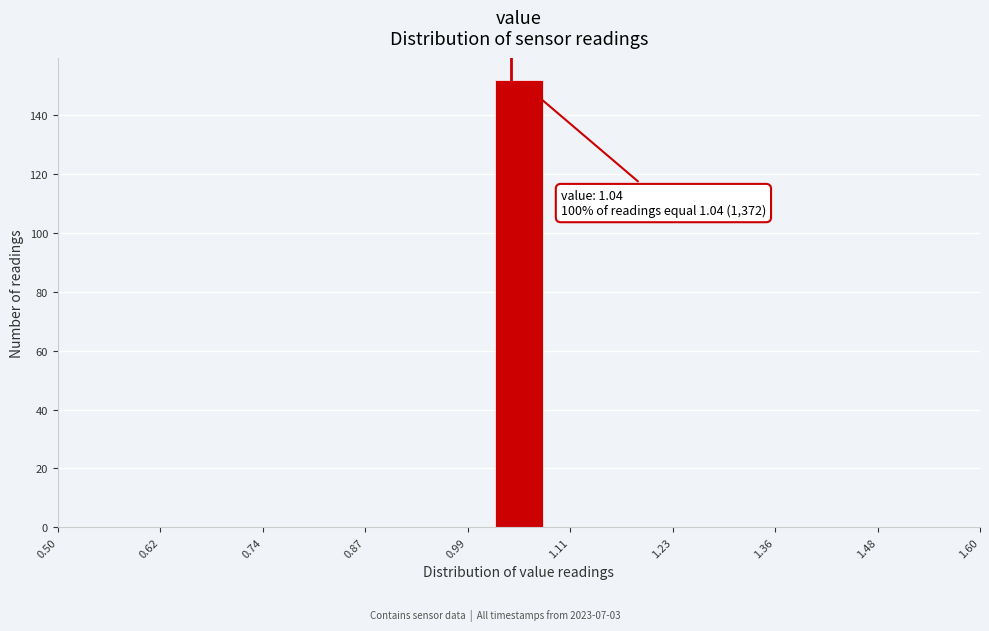

Around what value on the x-axis is the tallest bar? Give the approximate position of its centre, as read against the axis.

1.06